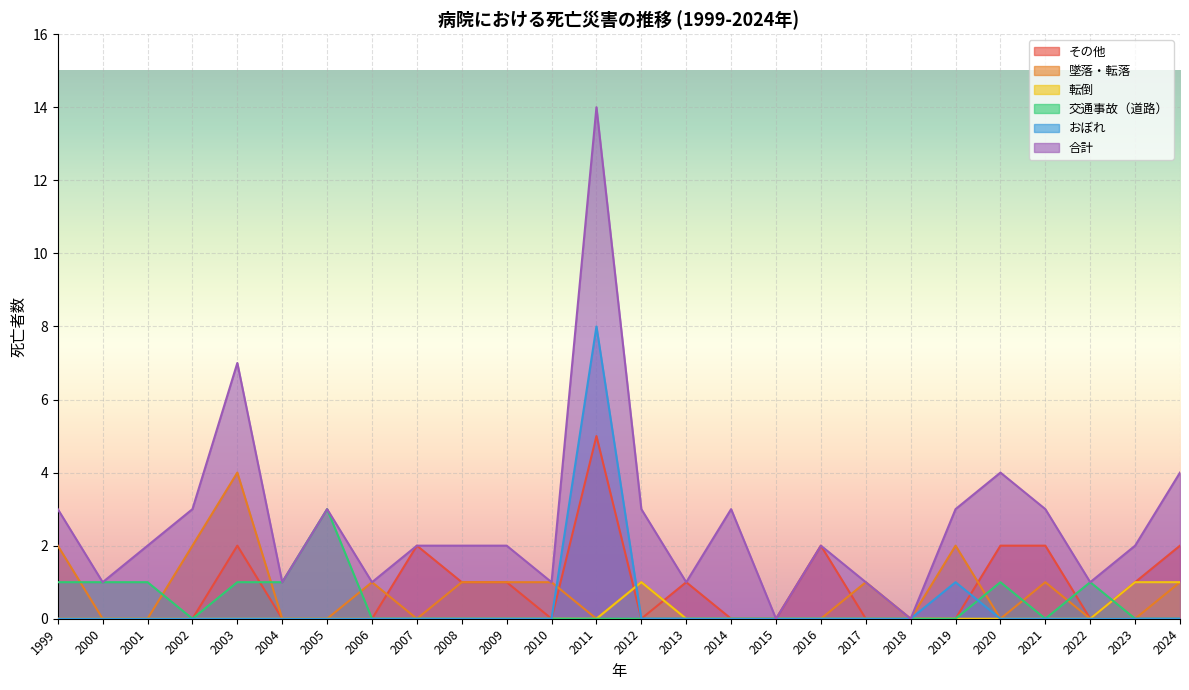

Which category has the highest value across all series?

2011